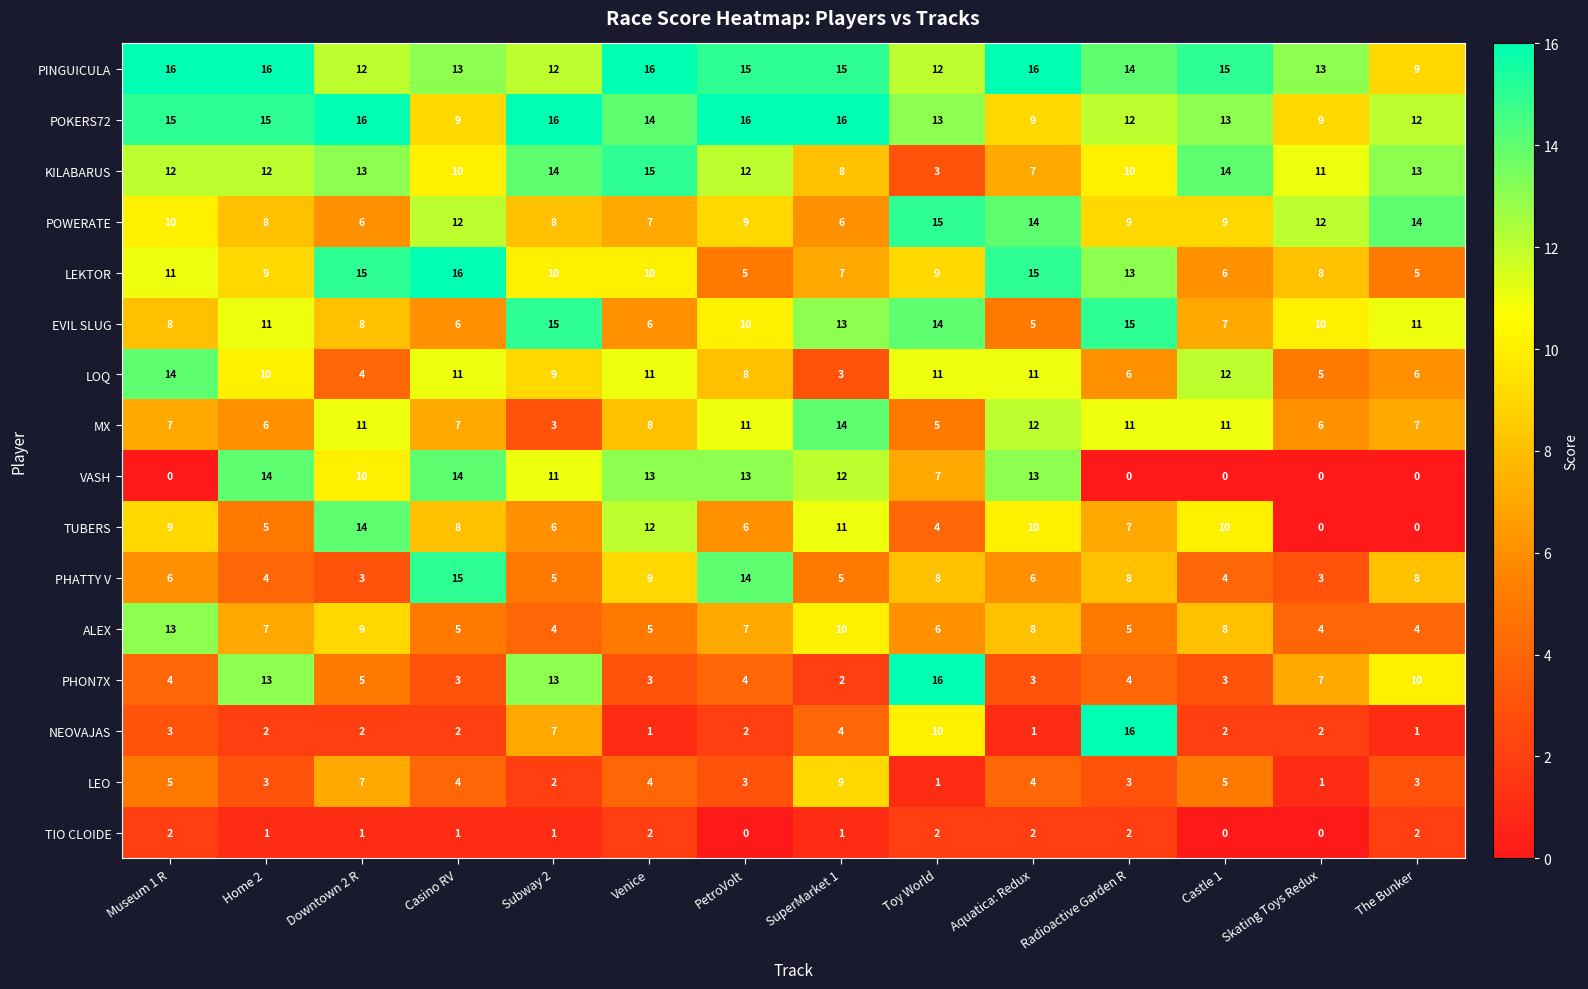

Where does the TIO CLOIDE series first go above 1?

Museum 1 R